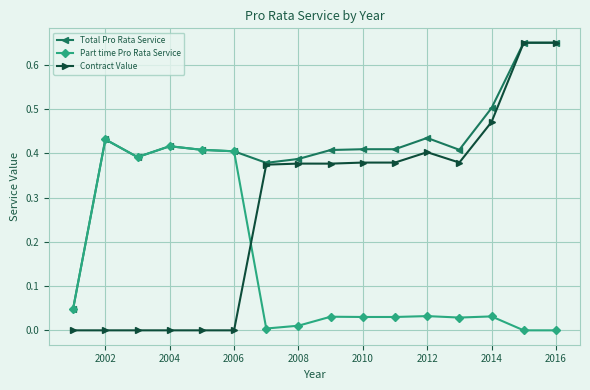

Count the number of categories in the chart.

16